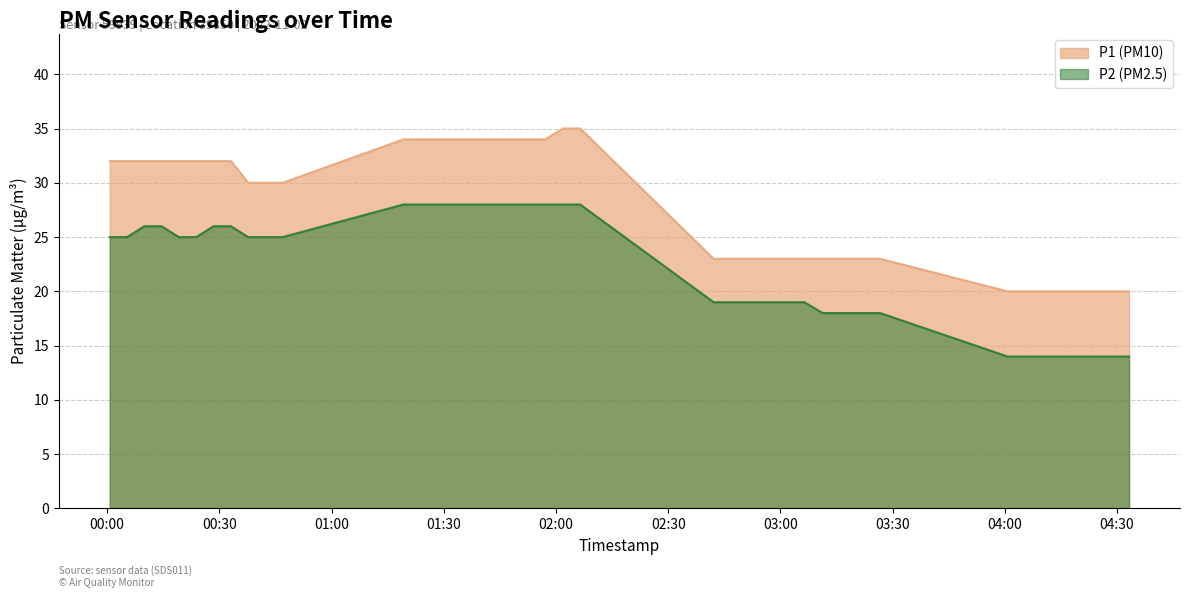

Which series has the largest total across all categories?

P1 (PM10)